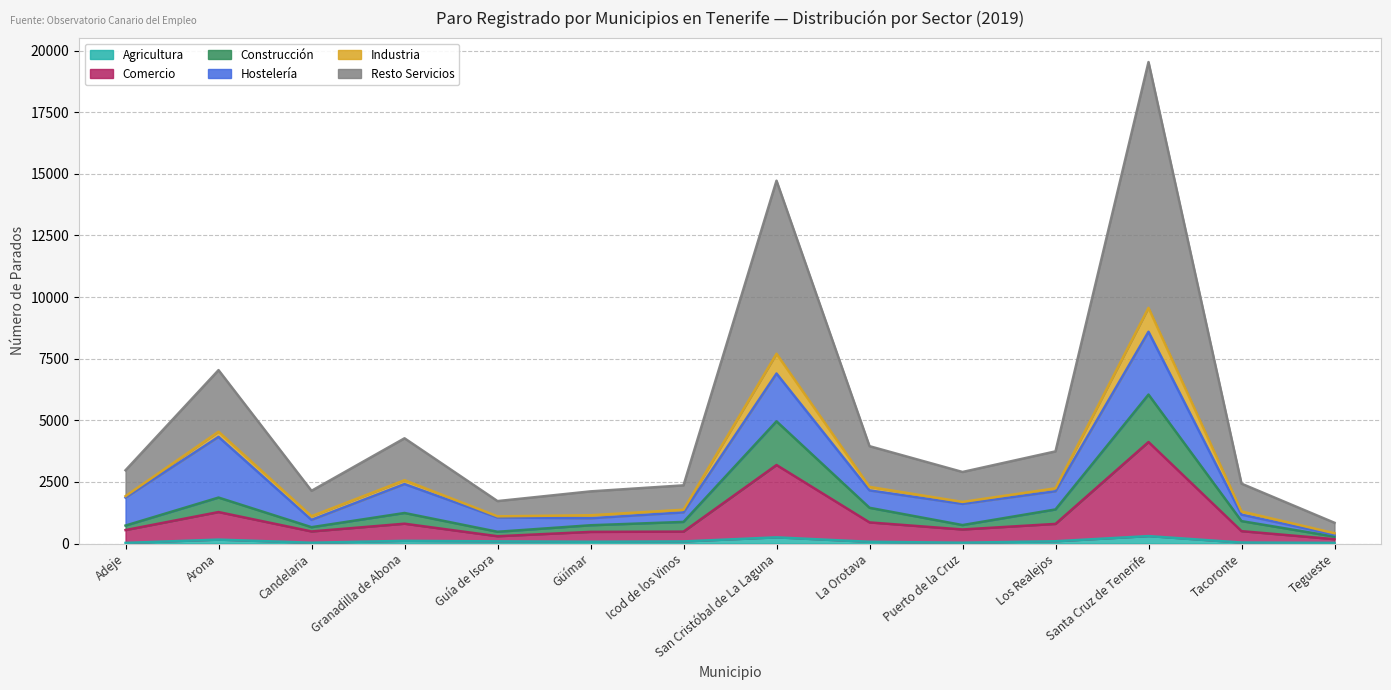

List the labels in order of Industria value, largest first.

Santa Cruz de Tenerife, San Cristóbal de La Laguna, Arona, Granadilla de Abona, La Orotava, Los Realejos, Adeje, Puerto de la Cruz, Tacoronte, Icod de los Vinos, Candelaria, Güímar, Guía de Isora, Tegueste